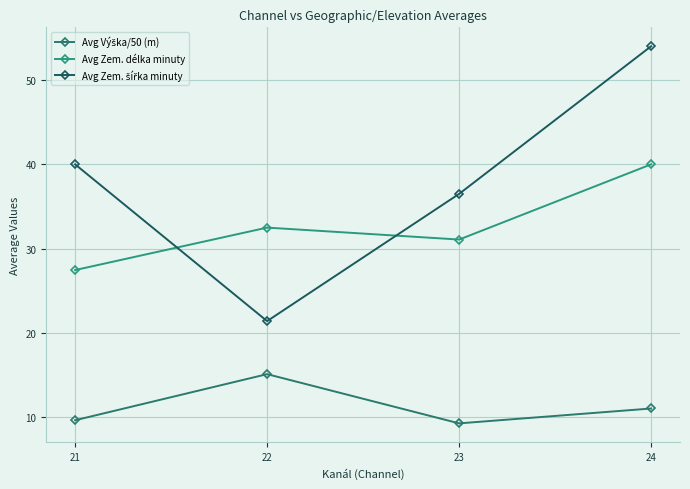

List the labels in order of Avg Výška/50 (m) value, smallest first.

23, 21, 24, 22